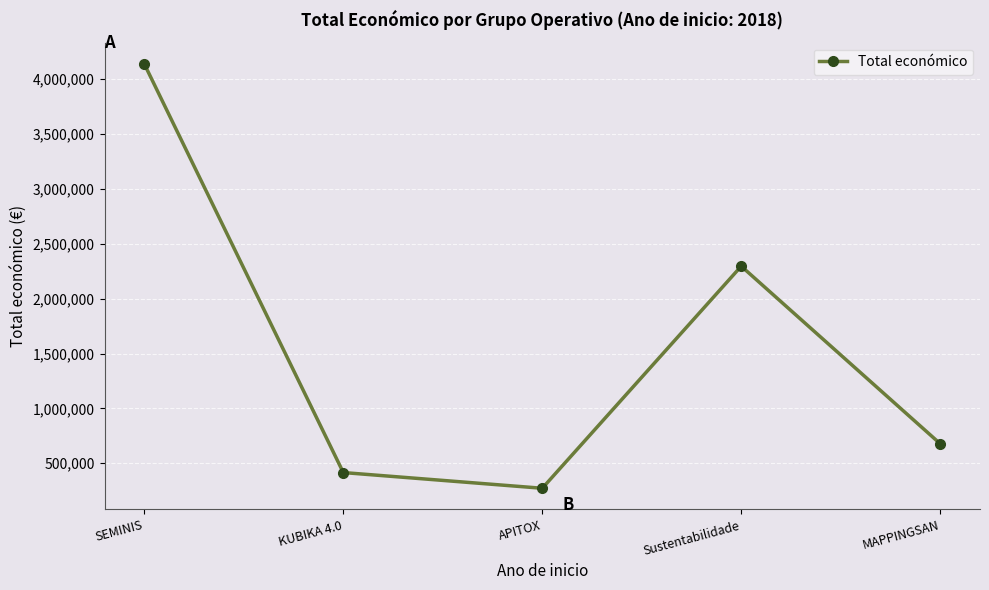

How many values are below 677425?

2